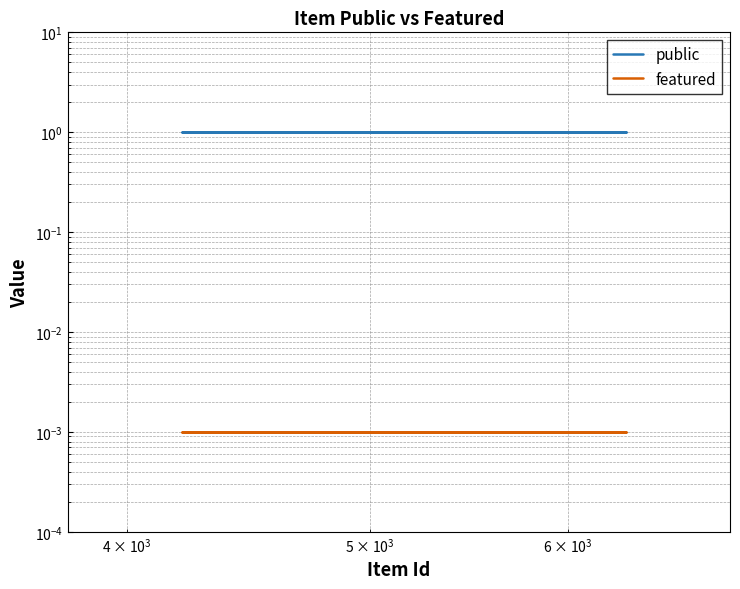

Is this an area chart (filled region under the line)?

No